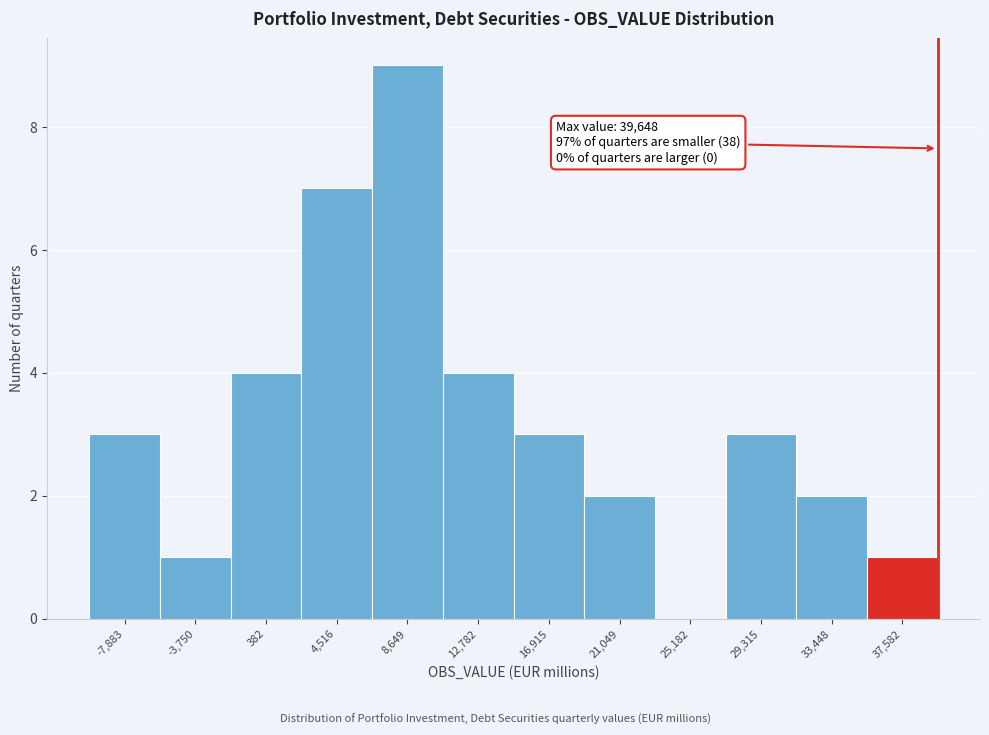

Over which range of the x-axis is the bar tallest?

6500 to 10500